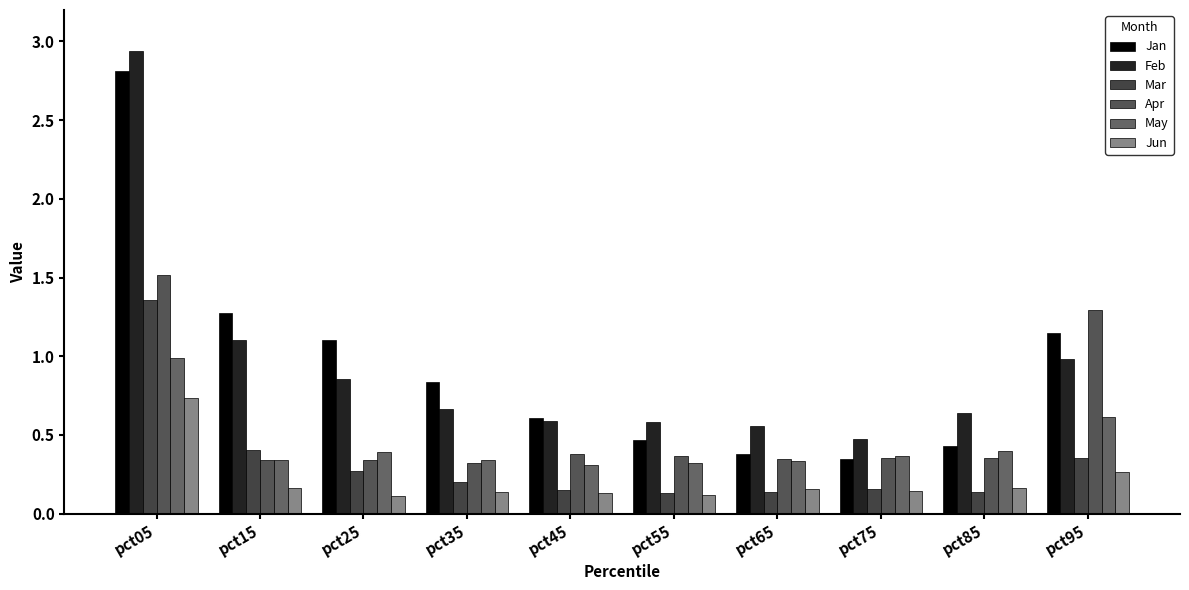

The Feb series shows 0.1 at pct65. True or false?

False